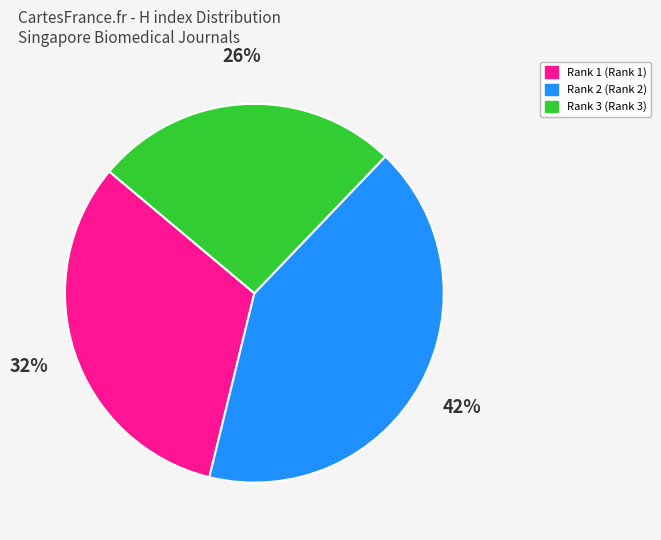

Is there any slice that represents more than half of the pie?

No